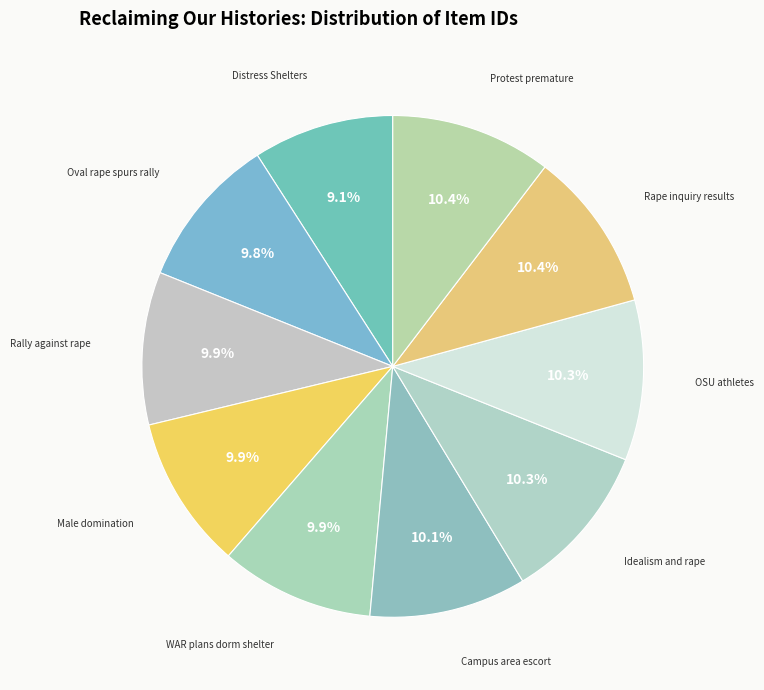

What is the ratio of the value at Male domination to the value at Campus area escort?

1.0